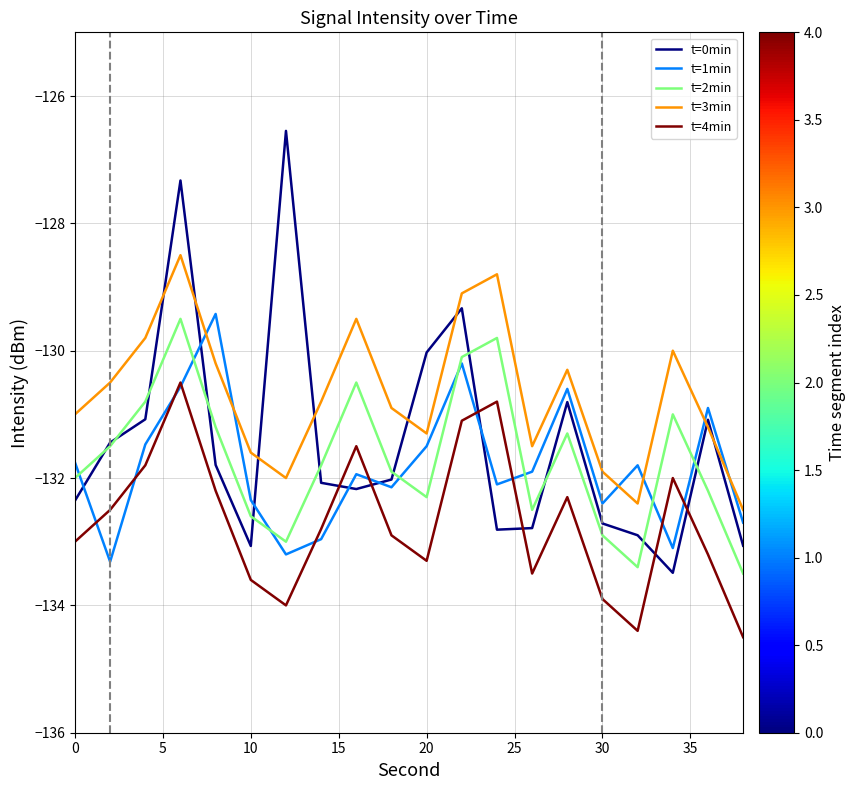

Which series has the largest total across all categories?

t=3min